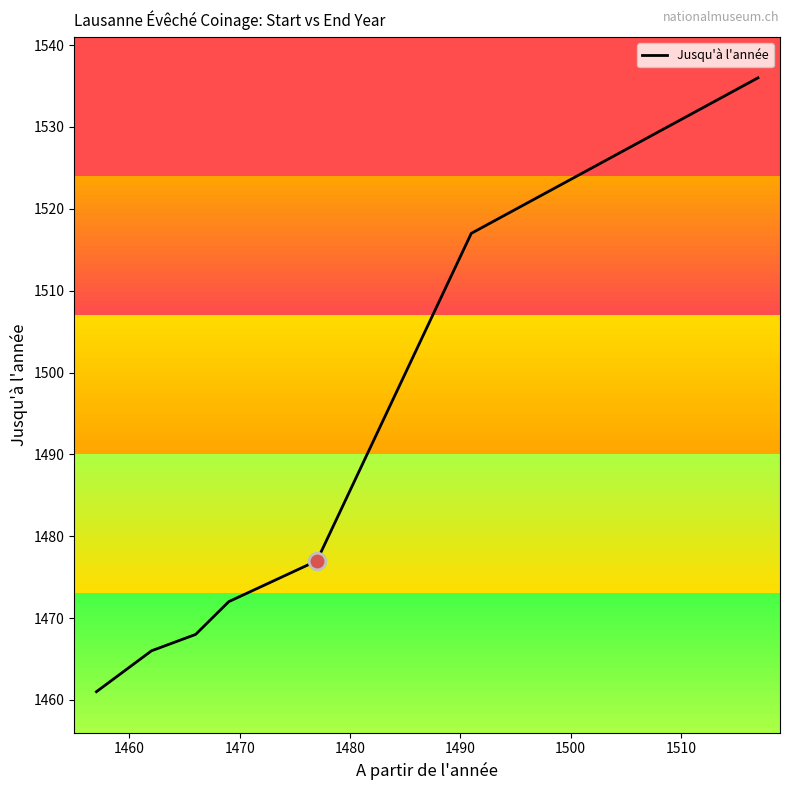

What is the value of the 4th point from the left?

1472